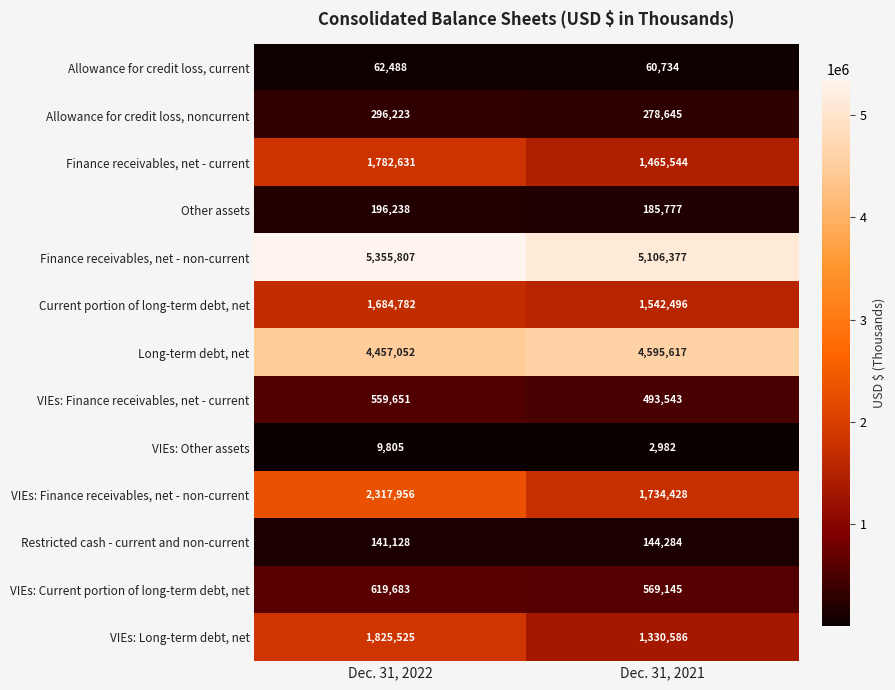

What is the greatest value displayed?

5355807